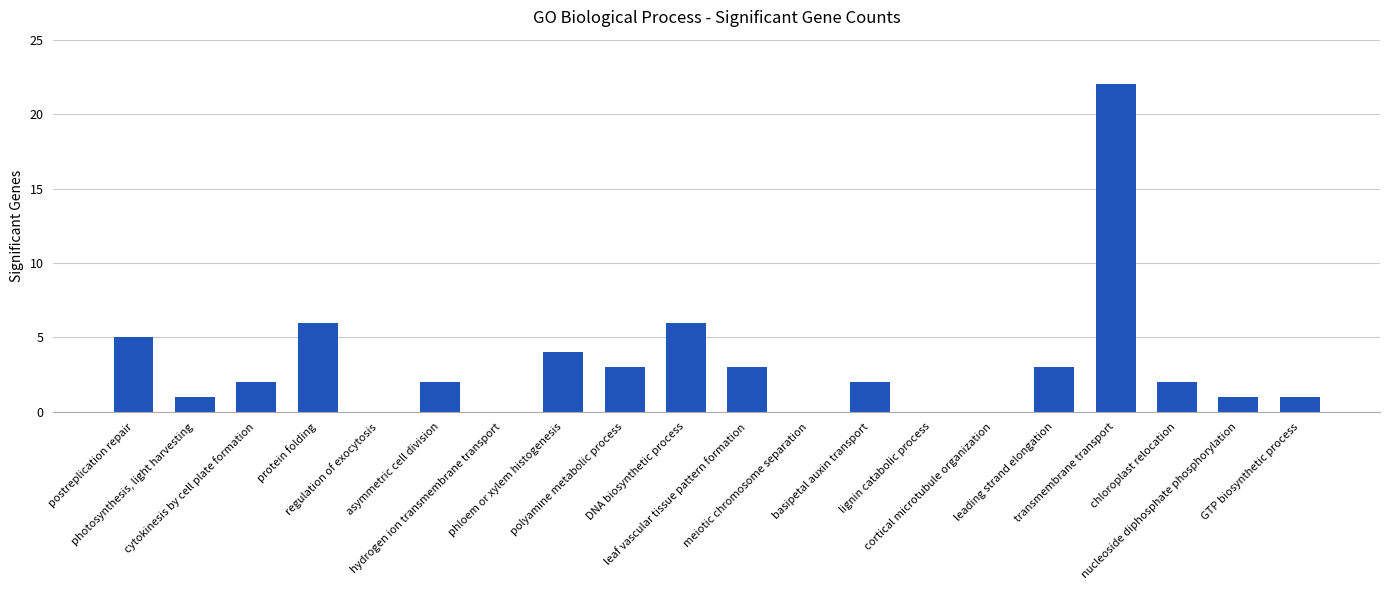

What is the maximum value shown in the chart?

22